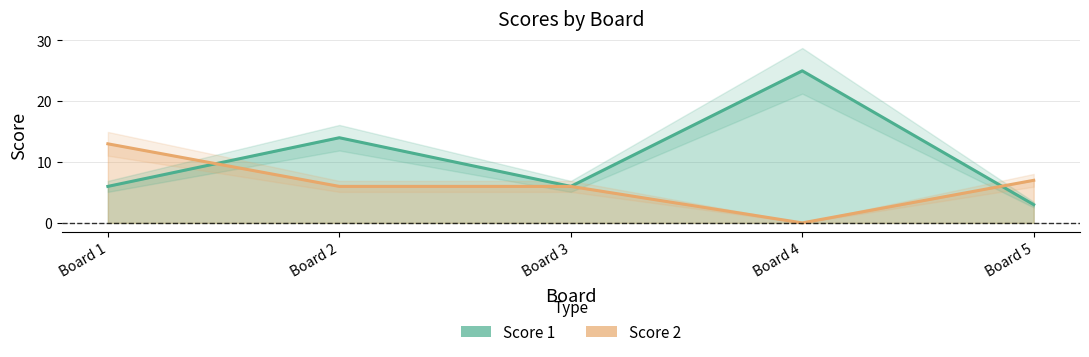

True or false: Score 1 and Score 2 cross at least once.

True